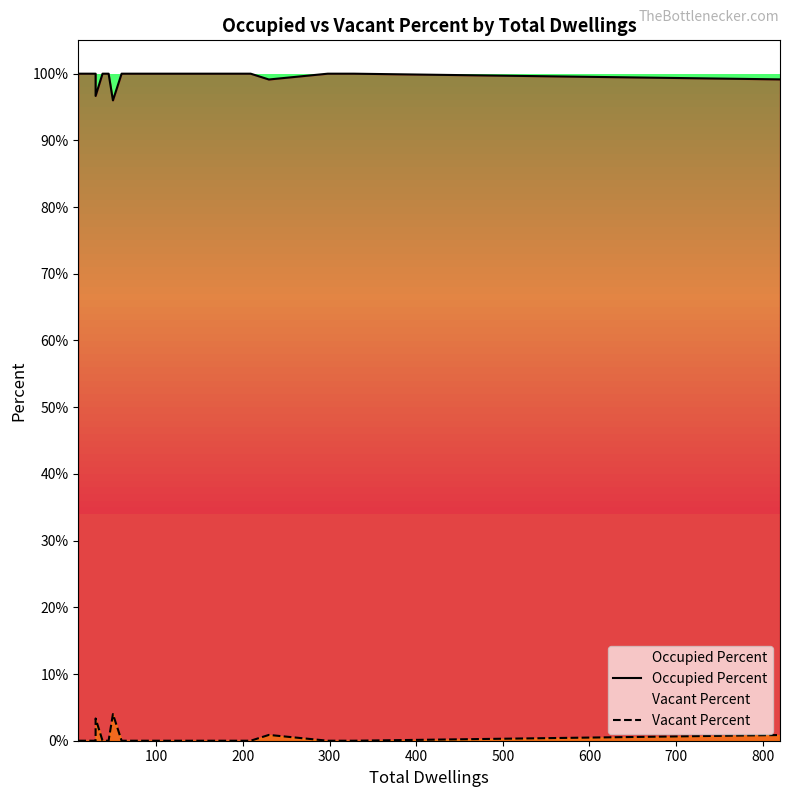

True or false: Occupied Percent and Vacant Percent intersect in this chart.

False